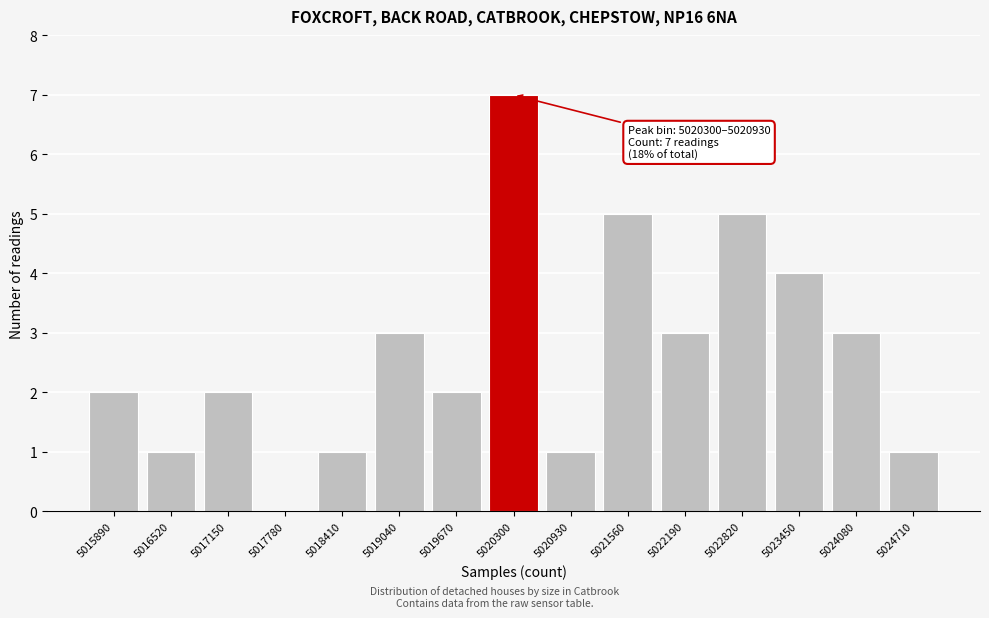

Reading left to right, what are all the values shown in this chart?

5015890=2	5016520=1	5017150=2	5017780=0	5018410=1	5019040=3	5019670=2	5020300=7	5020930=1	5021560=5	5022190=3	5022820=5	5023450=4	5024080=3	5024710=1